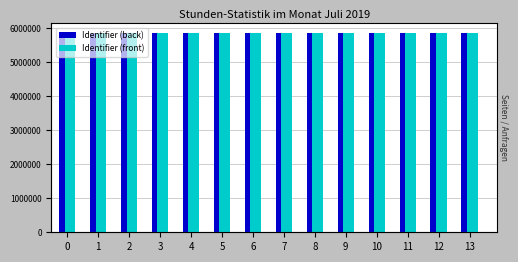

What is the difference between the Identifier (back) values at 10 and 9?

4